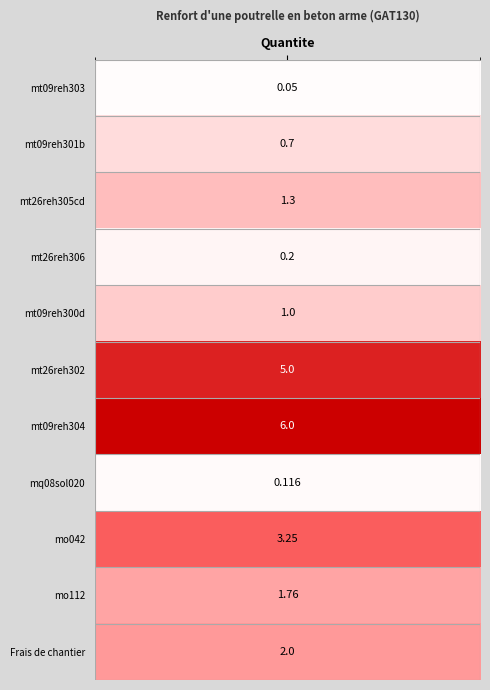

Which label corresponds to the largest value in the chart?

mt09reh304